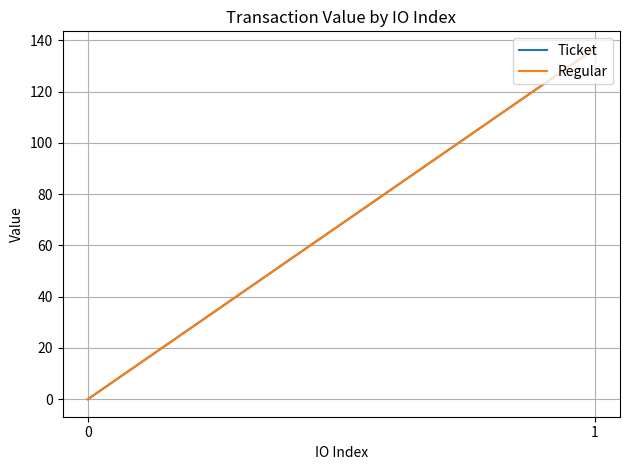

At which category is the sum across all series the highest?

1